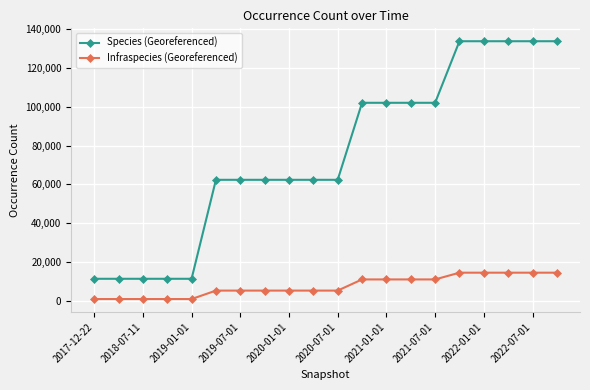

True or false: Species (Georeferenced) and Infraspecies (Georeferenced) cross at least once.

False